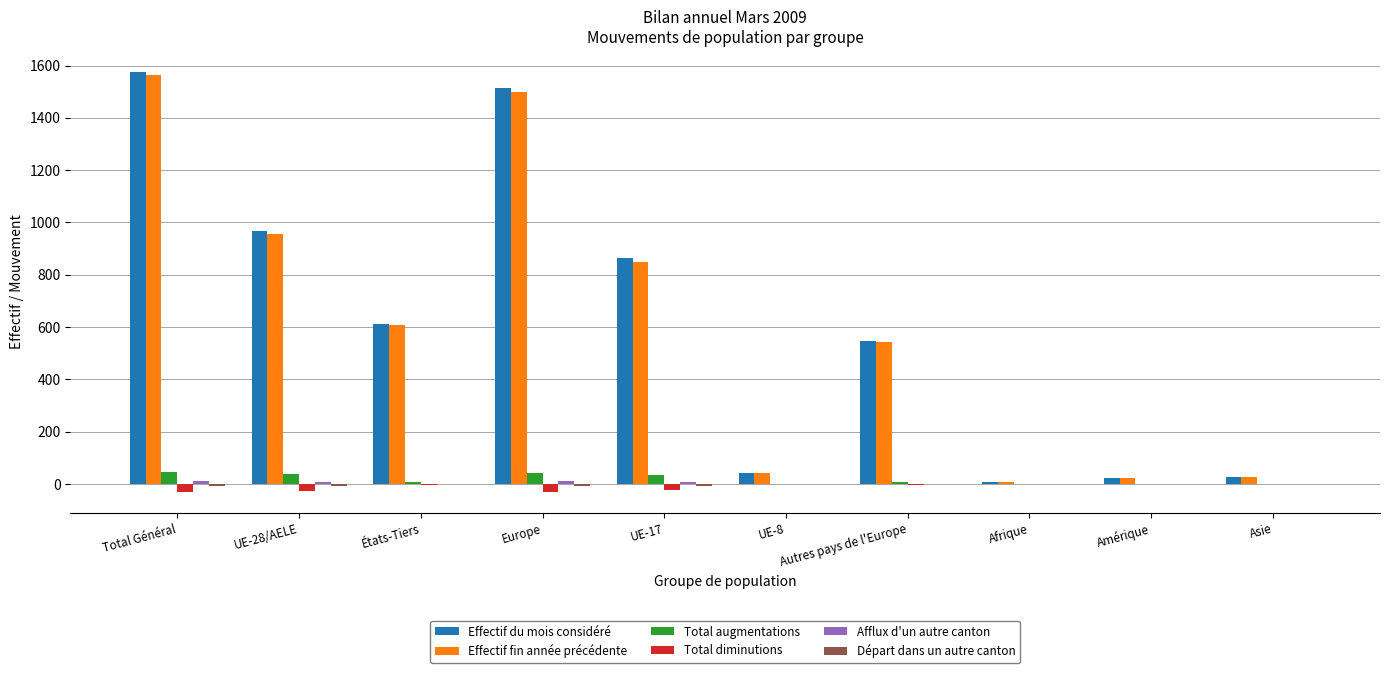

Between UE-17 and Autres pays de l'Europe, which series saw the biggest shift?

Effectif du mois considéré